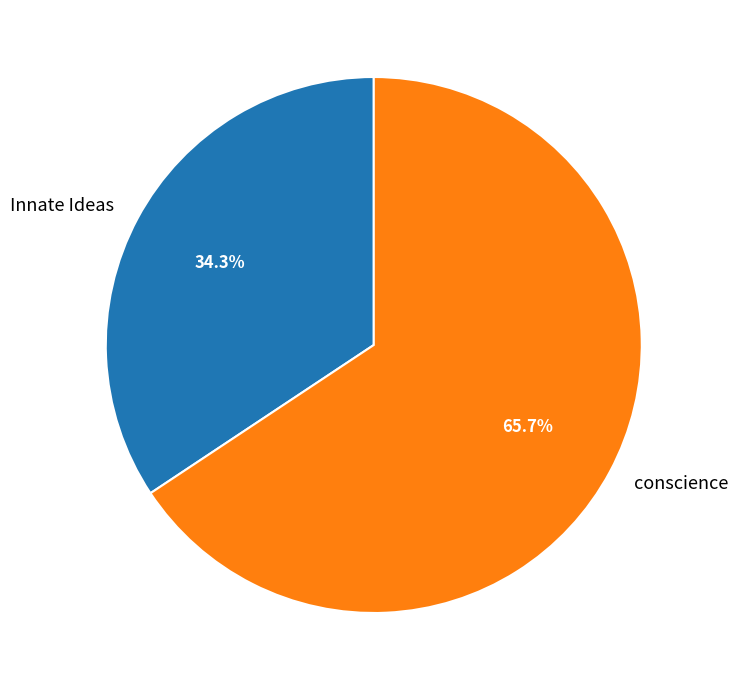

Which category has the smallest portion of the pie?

Innate Ideas